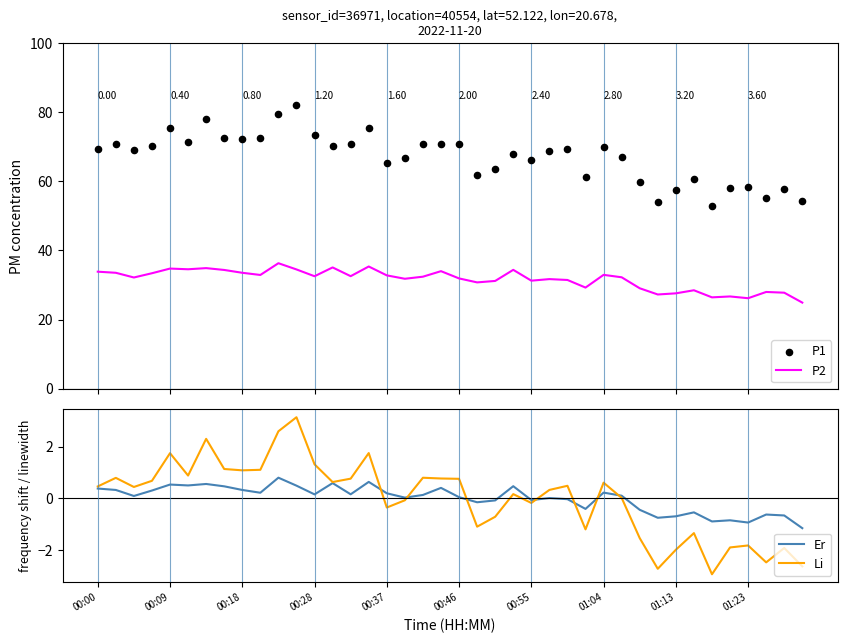

True or false: Li has a value of 1.7 at 00:09.

True